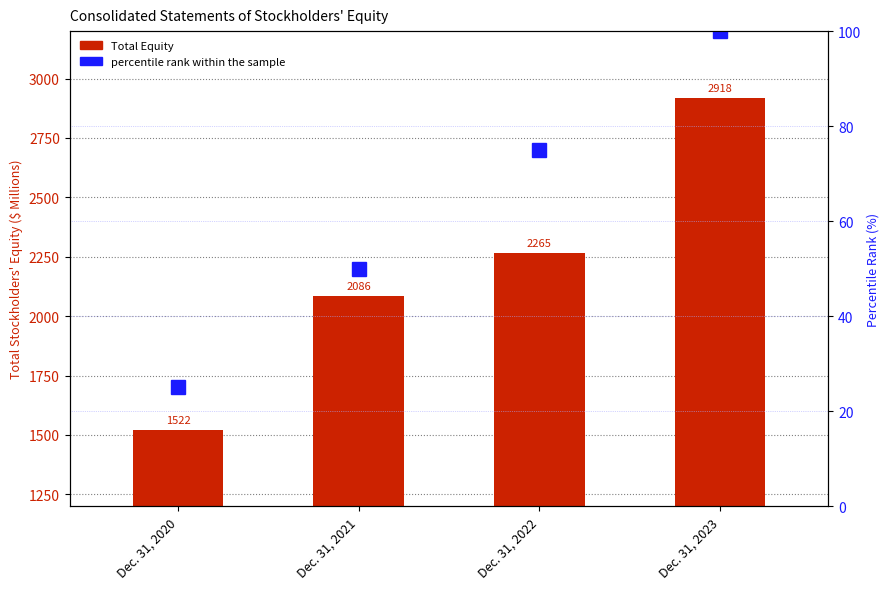

Between Dec. 31, 2020 and Dec. 31, 2022, which series saw the biggest shift?

Total Equity